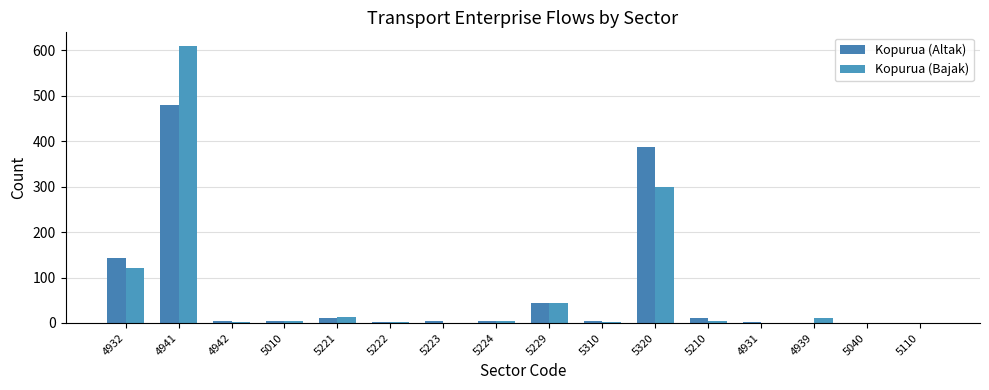

Count the number of data series in this chart.

2